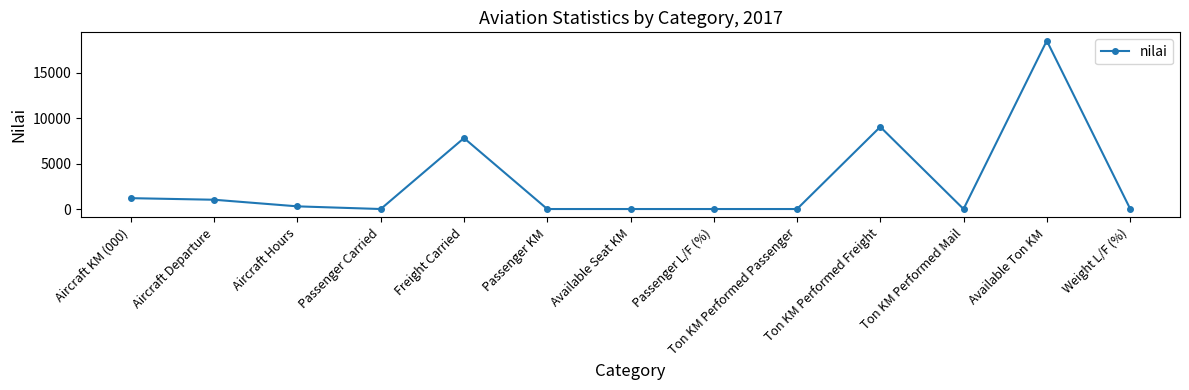

What is the difference between the maximum and second lowest values?

18489